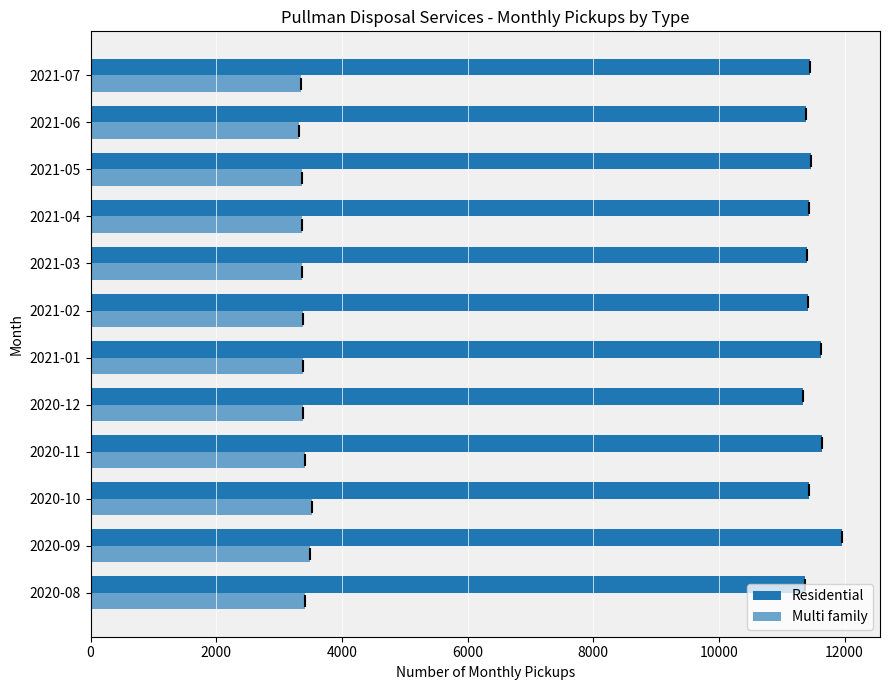

What is the greatest value displayed?

11965.4